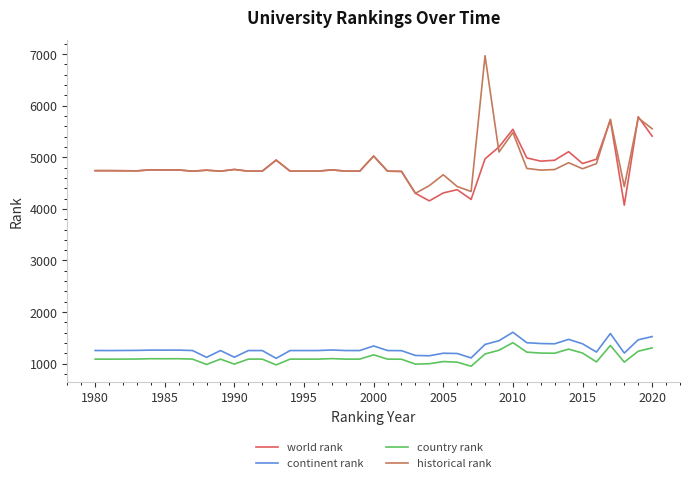

True or false: country rank and historical rank cross at least once.

False